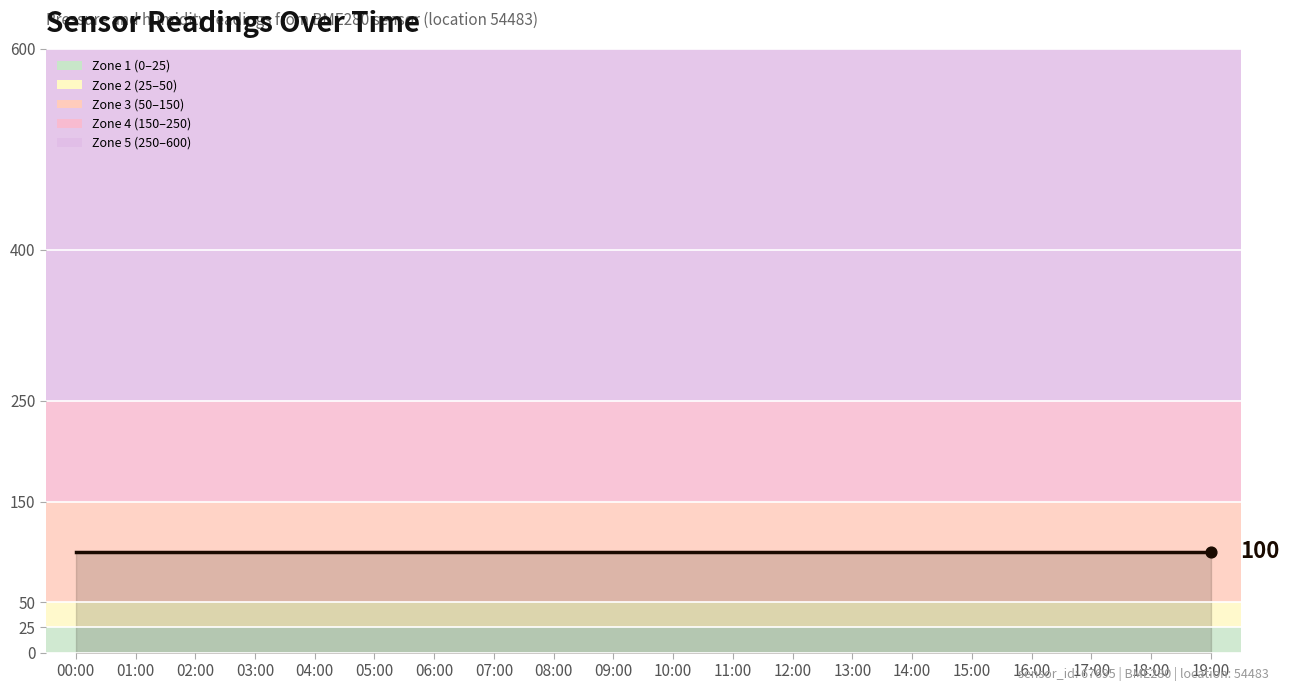

Which series has the largest total across all categories?

pressure